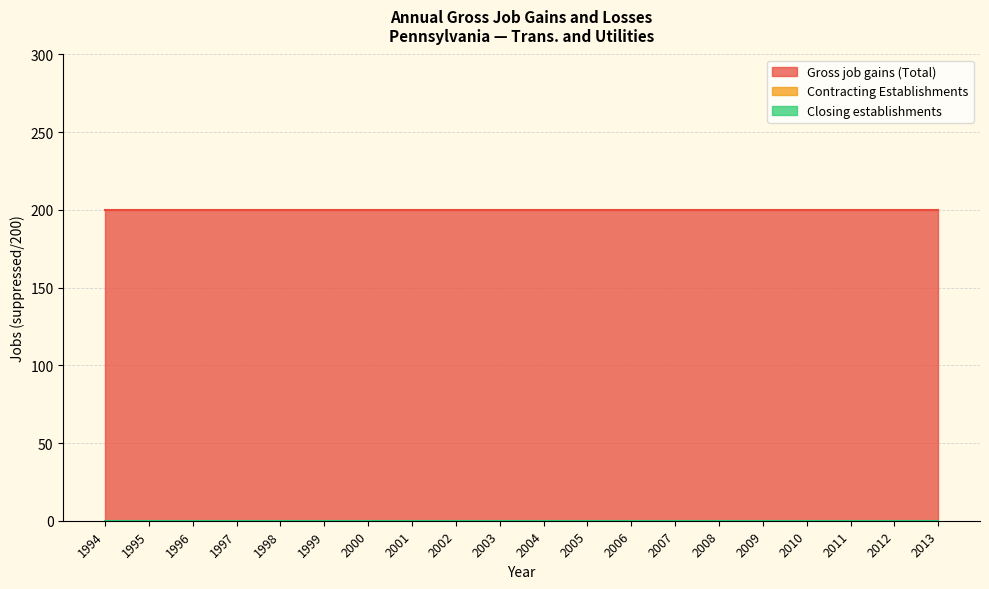

Reading left to right, list all the values displayed in this chart.

Gross job gains (Total): 1994=200	1995=200	1996=200	1997=200	1998=200	1999=200	2000=200	2001=200	2002=200	2003=200	2004=200	2005=200	2006=200	2007=200	2008=200	2009=200	2010=200	2011=200	2012=200	2013=200
Contracting Establishments: 1994=0	1995=0	1996=0	1997=0	1998=0	1999=0	2000=0	2001=0	2002=0	2003=0	2004=0	2005=0	2006=0	2007=0	2008=0	2009=0	2010=0	2011=0	2012=0	2013=0
Closing establishments: 1994=0	1995=0	1996=0	1997=0	1998=0	1999=0	2000=0	2001=0	2002=0	2003=0	2004=0	2005=0	2006=0	2007=0	2008=0	2009=0	2010=0	2011=0	2012=0	2013=0